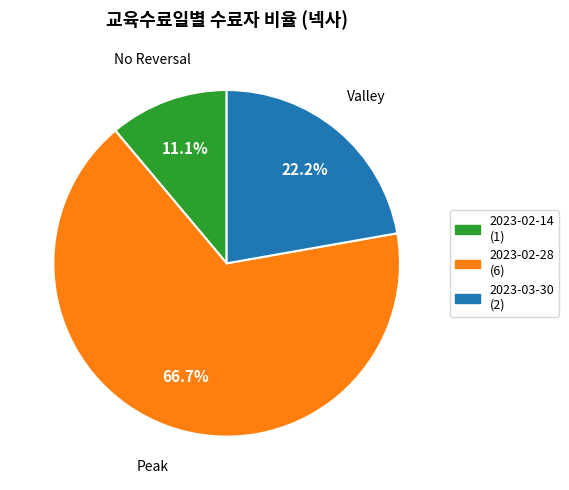

Which category has the biggest portion of the pie?

2023-02-28